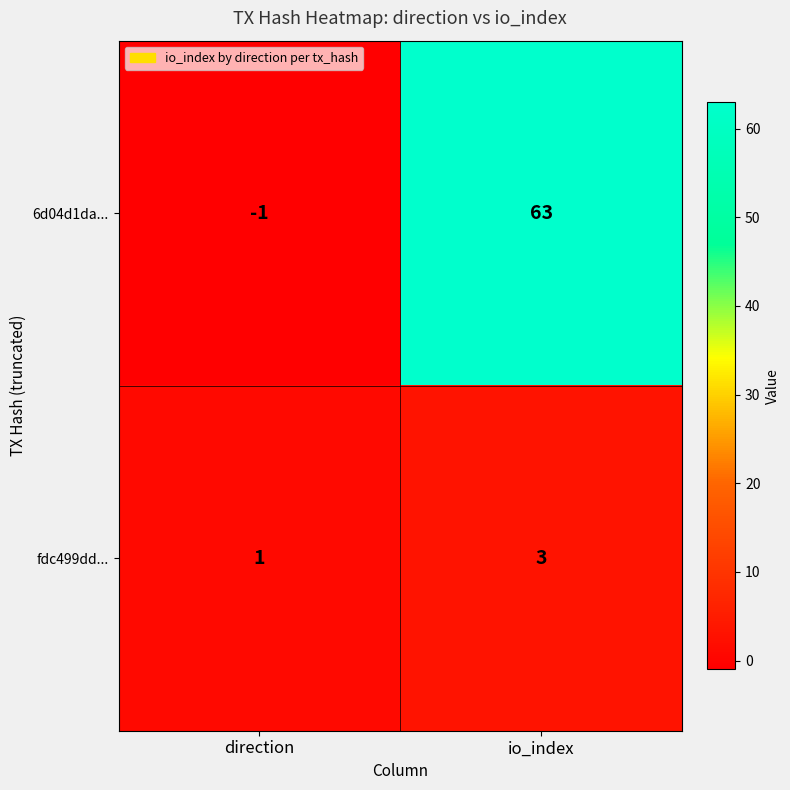

What is the sum of the fdc499dd... values at io_index and direction?

4